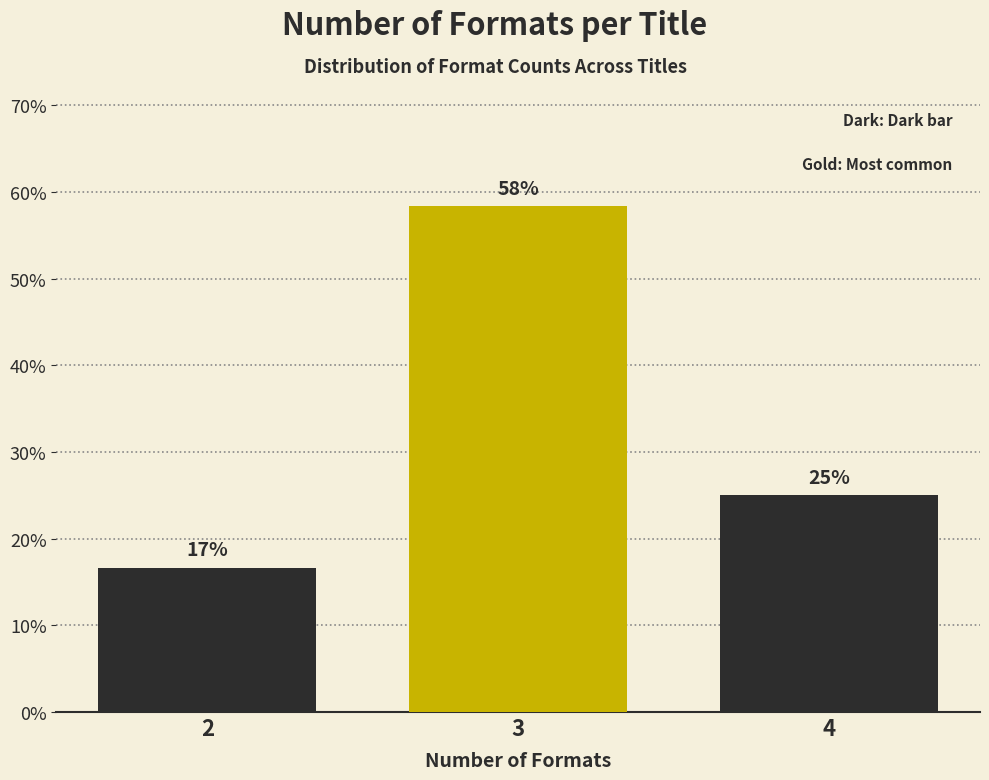

Are the bars horizontal?

No